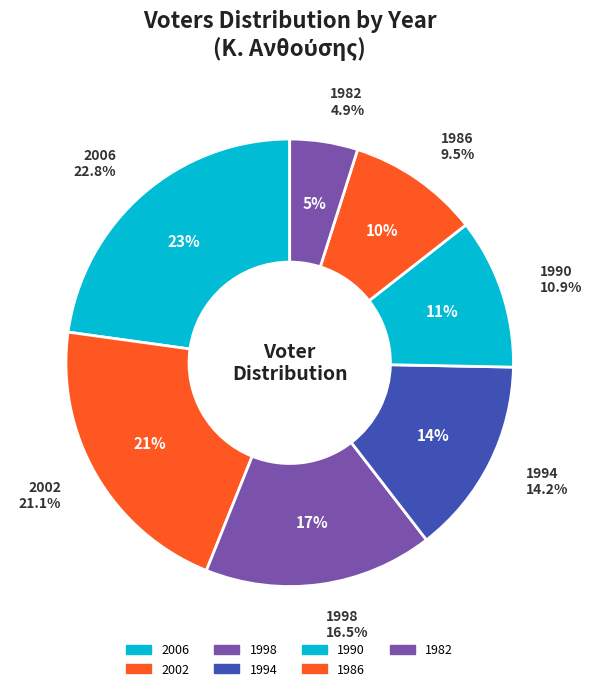

What is the change in value from 1994 to 1982?

-545